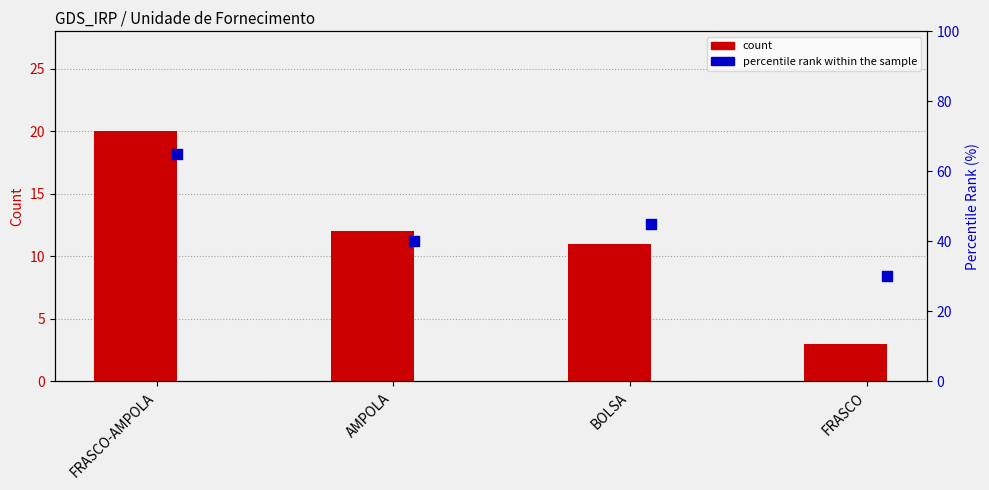

Which series contains the lowest Y value?

count